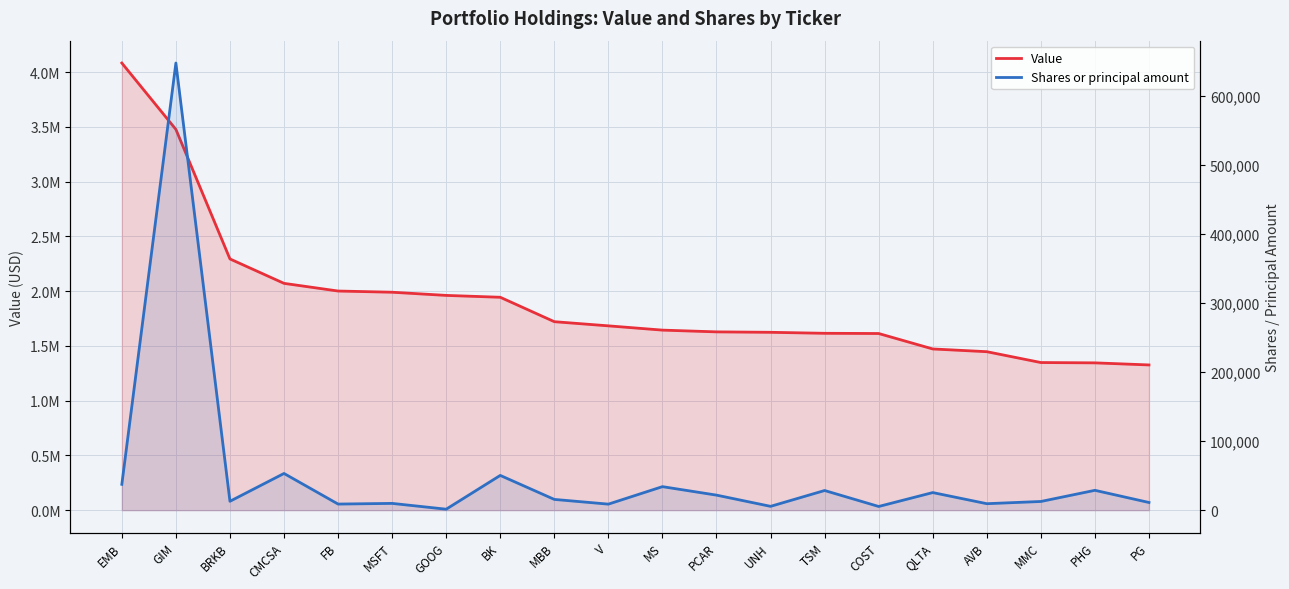

Which has a higher value, AVB or PHG?

AVB